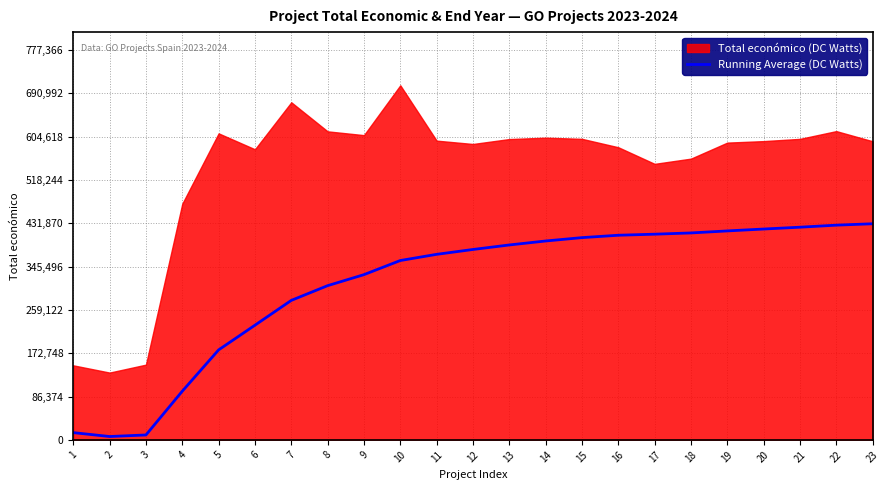

The chart shows a value of 122279.3 at 16. True or false?

False